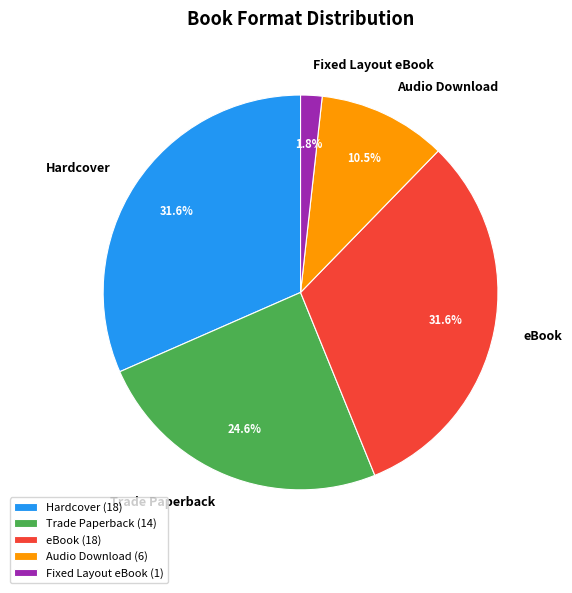

Between eBook and Trade Paperback, which is larger?

eBook